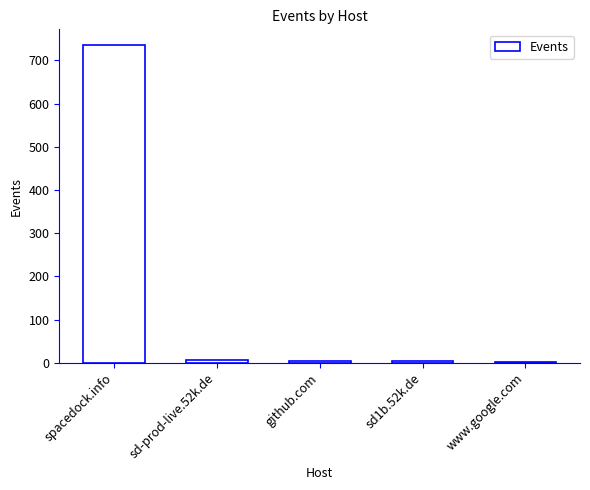

Approximately how many times larger is the value at sd1b.52k.de compared to www.google.com?

3.0